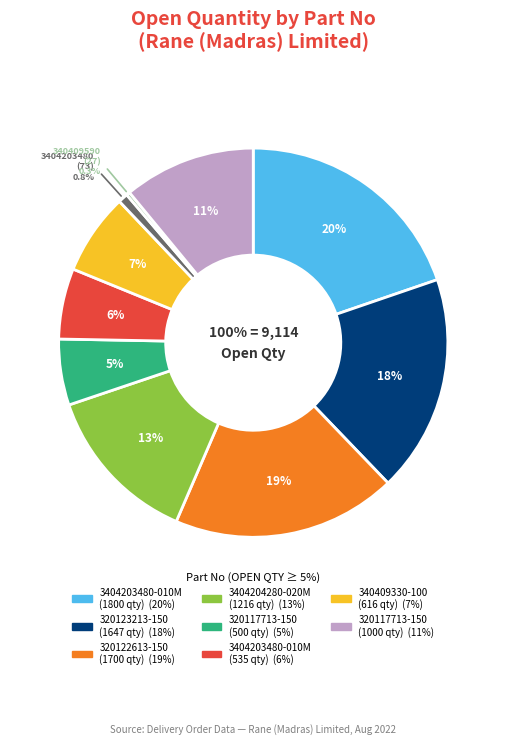

What percentage is the 3404204280-020M slice, to the nearest percent?

13%